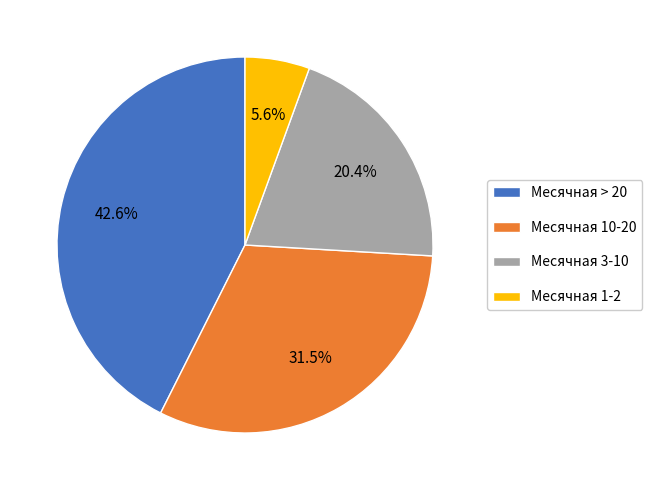

Do Месячная 1-2 and Месячная 10-20 together represent more than half of the pie?

No